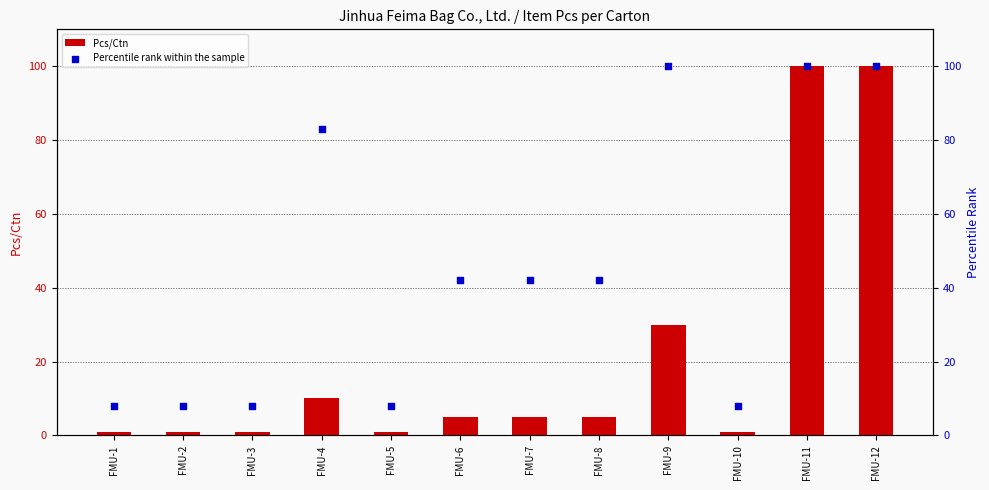

Which series has the largest Y range (max minus min)?

Pcs/Ctn